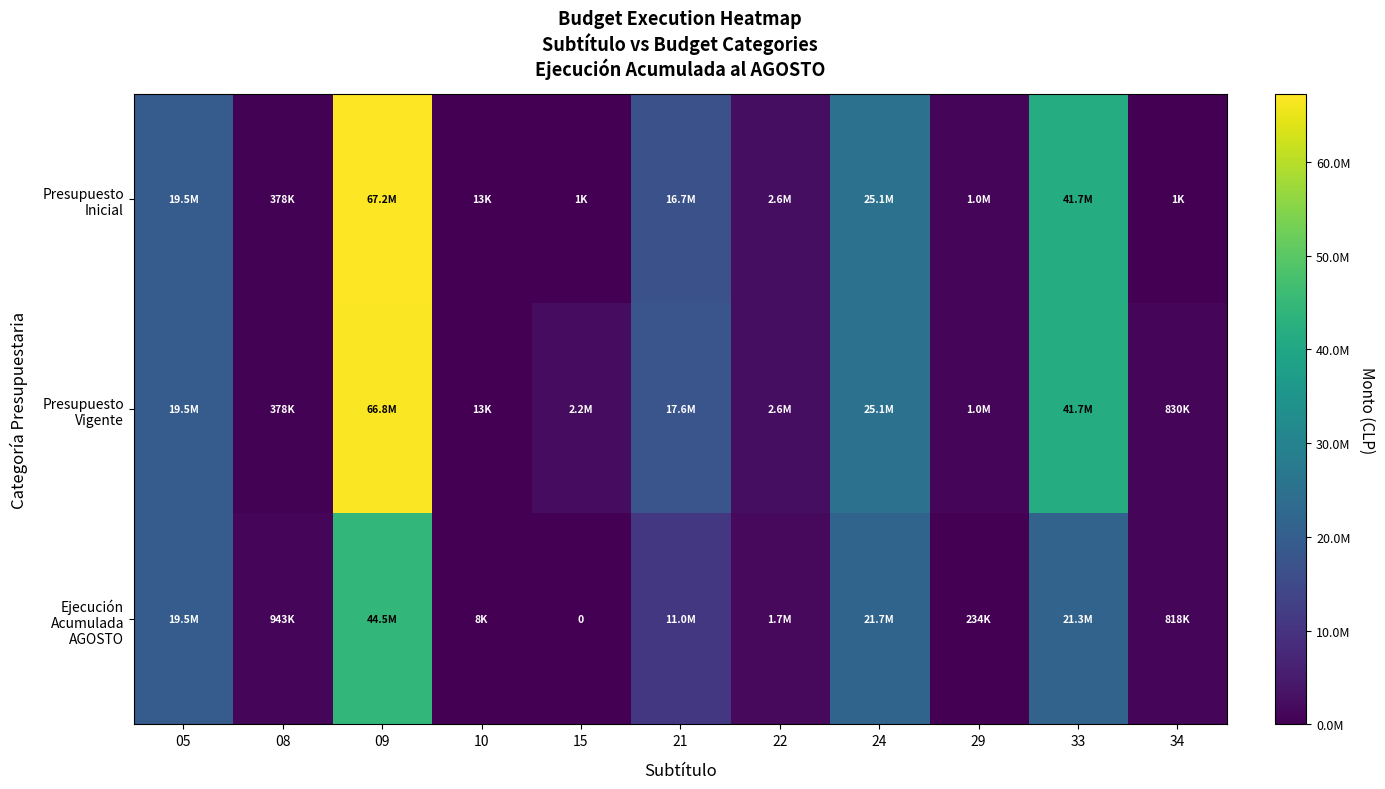

The Presupuesto Inicial series shows 3978896 at 22. True or false?

False